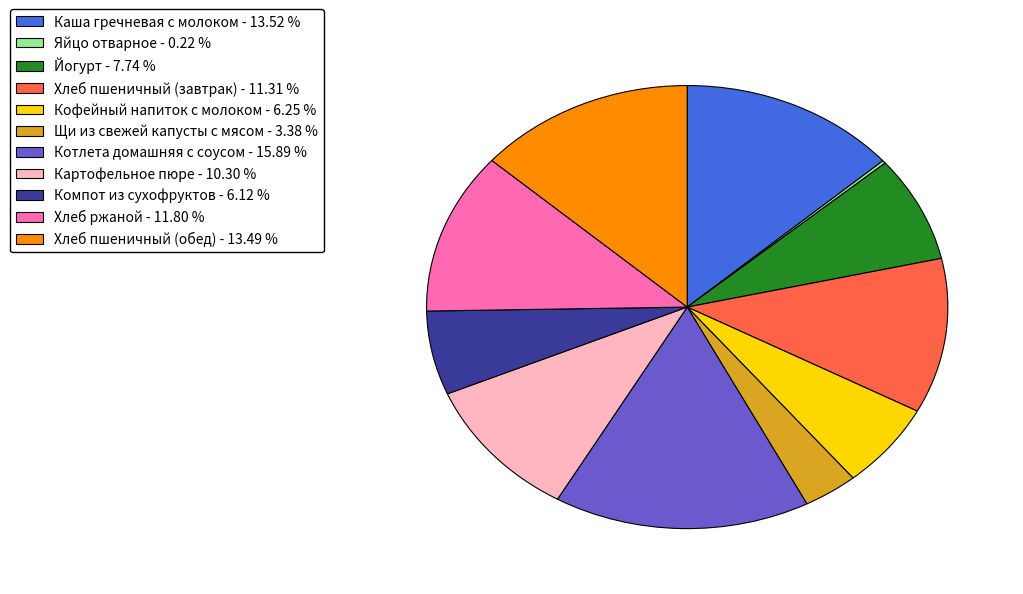

Which category has the biggest portion of the pie?

Котлета домашняя с соусом